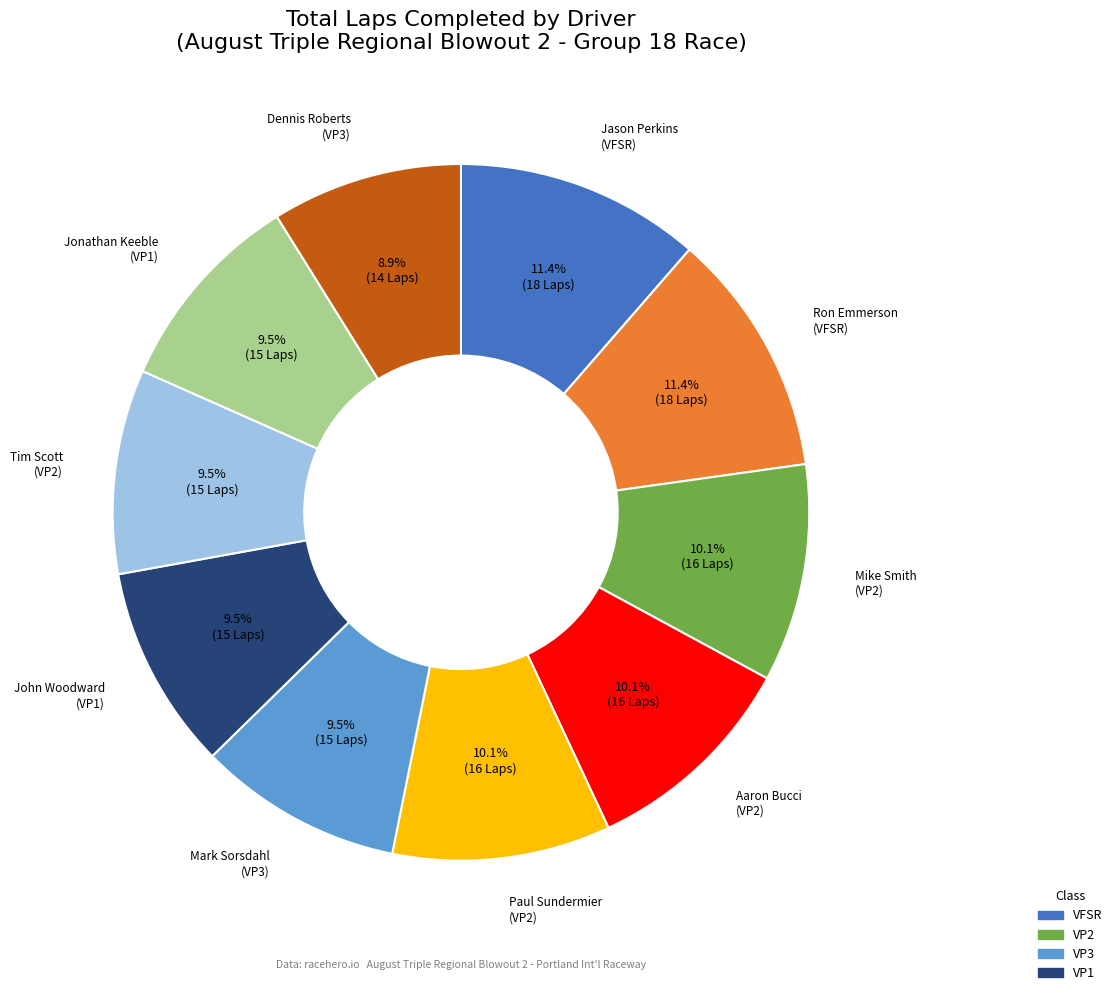

Is there a majority slice in this chart?

No